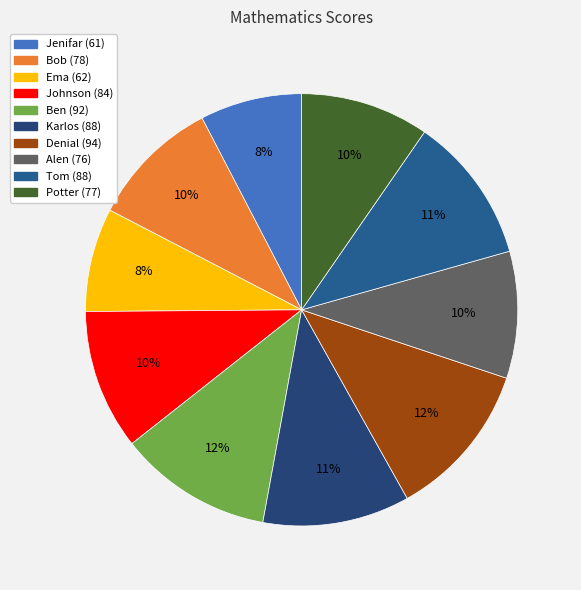

Is it true that Karlos is 11% of the pie?

True